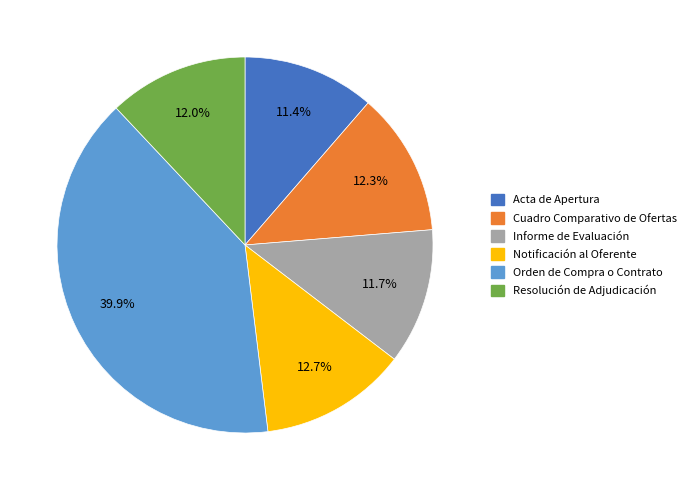

What is the ratio of the value at Acta de Apertura to the value at Notificación al Oferente?

0.9